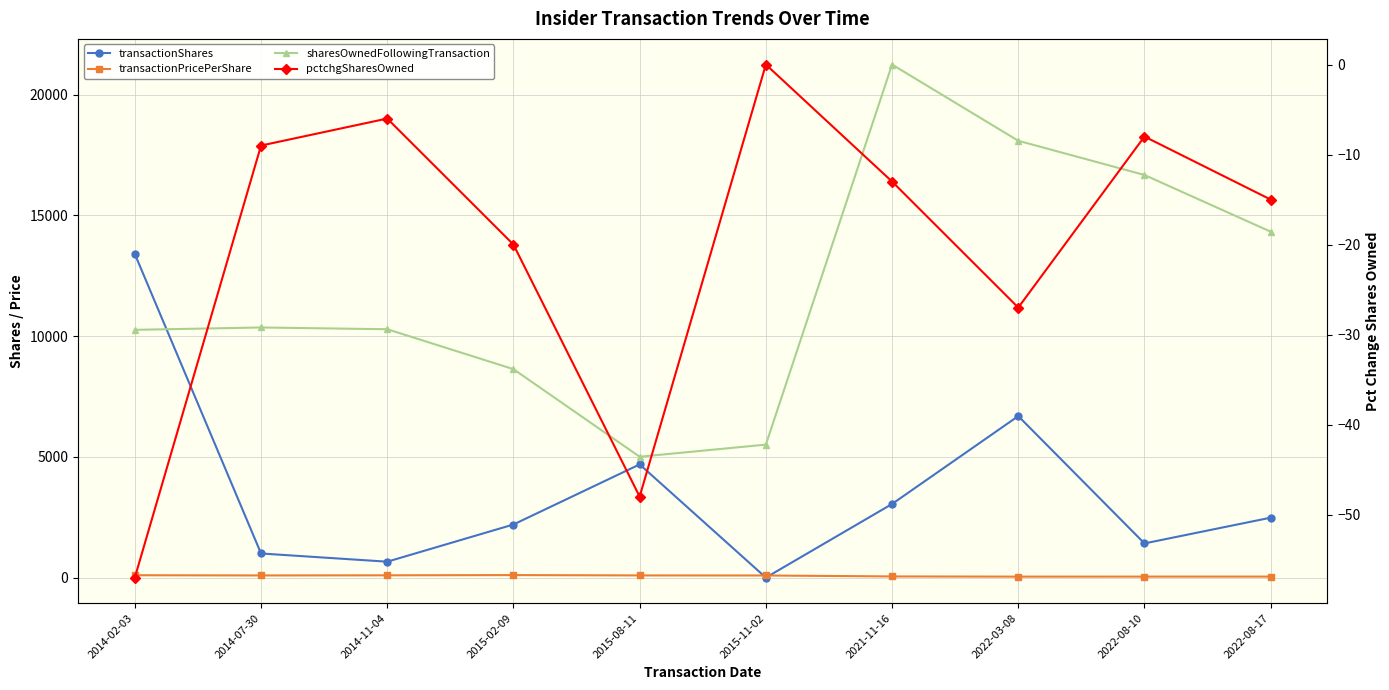

At which label does transactionShares reach its minimum?

2015-11-02